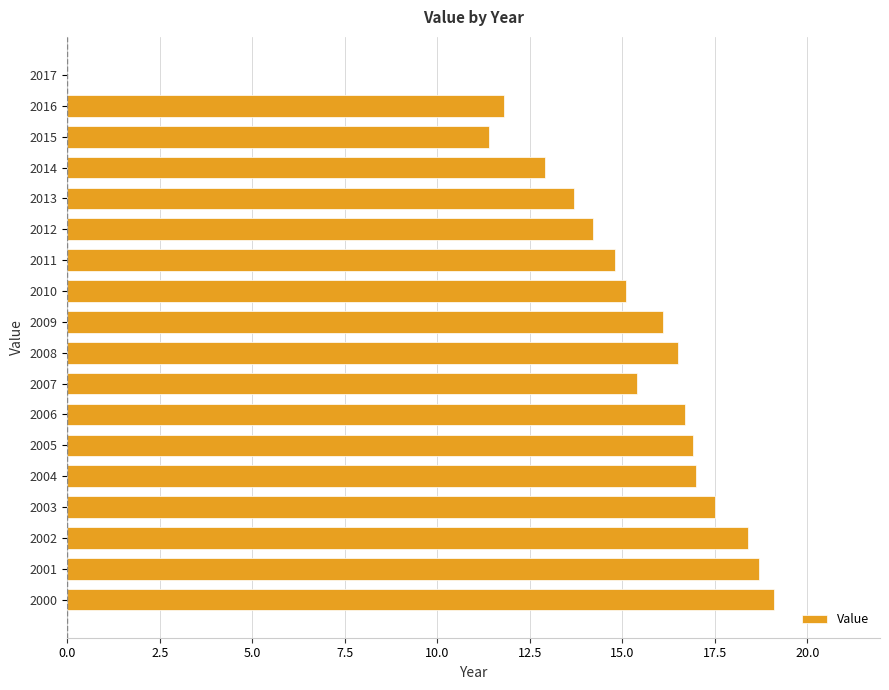

The chart shows a value of 18.7 at 2001. True or false?

True